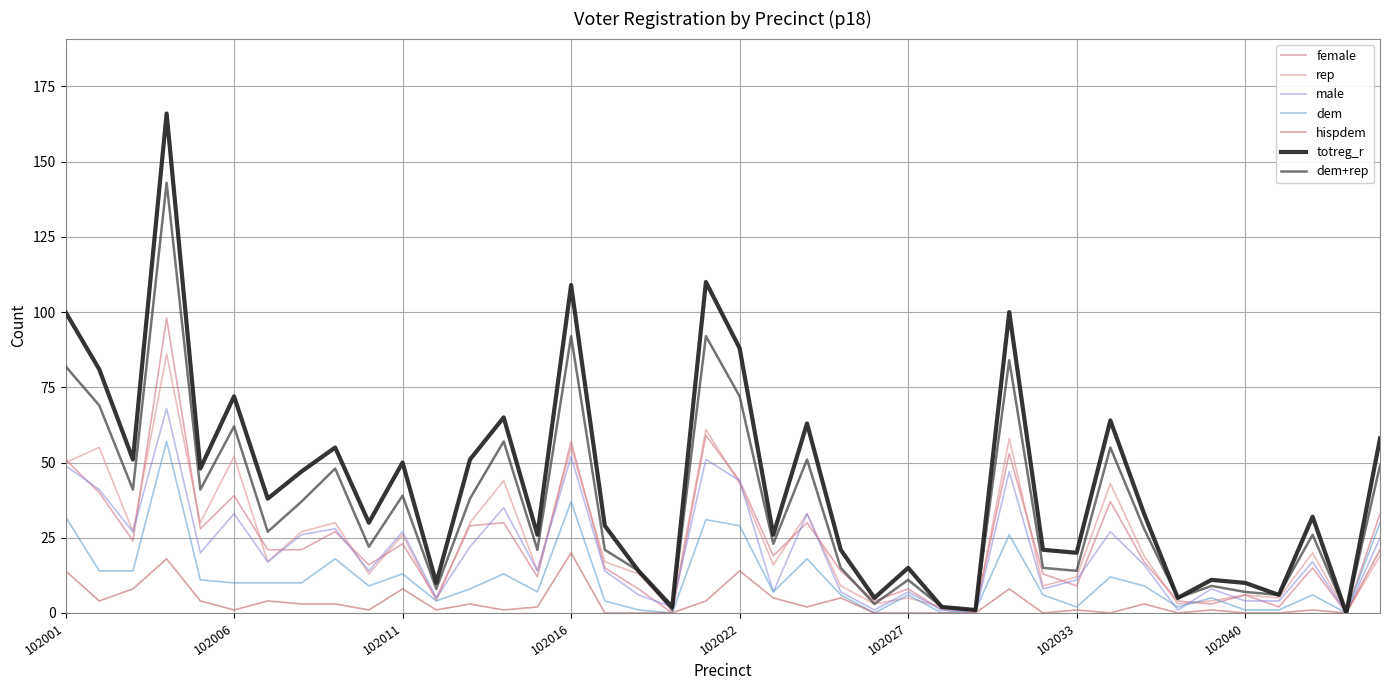

What is the highest value of the dem+rep series?

143